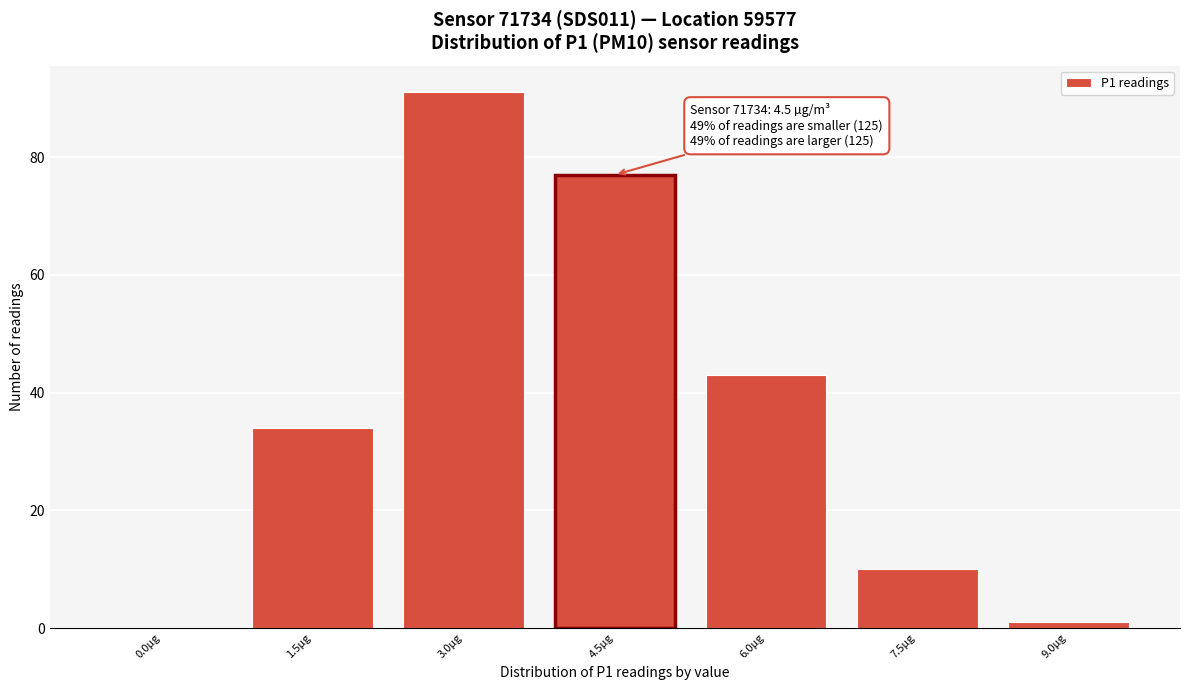

Reading left to right, list all the values displayed in this chart.

0.0µg=0	1.5µg=34	3.0µg=91	4.5µg=77	6.0µg=43	7.5µg=10	9.0µg=1